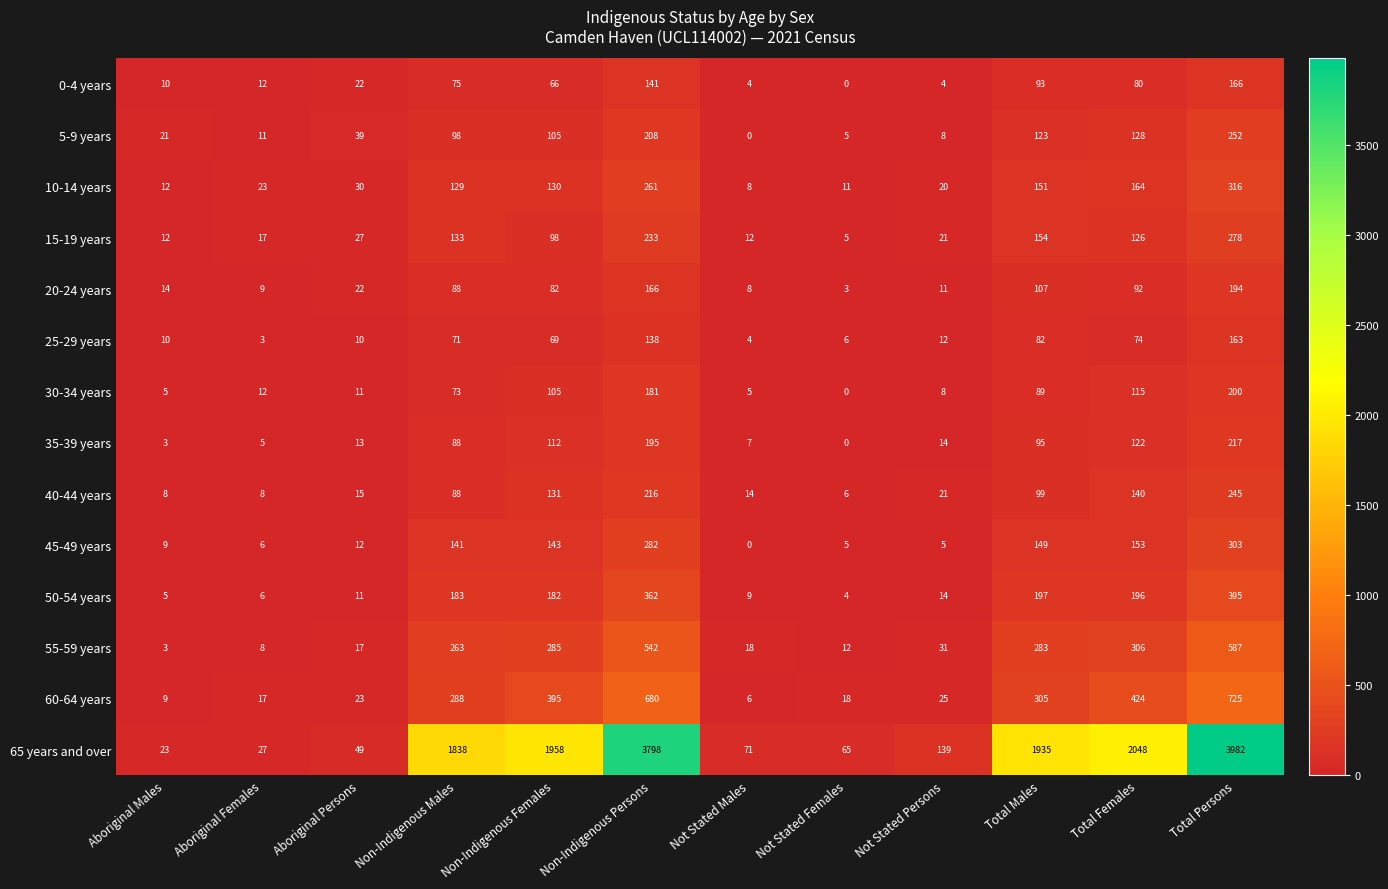

Which series has the largest range (max minus min)?

65 years and over